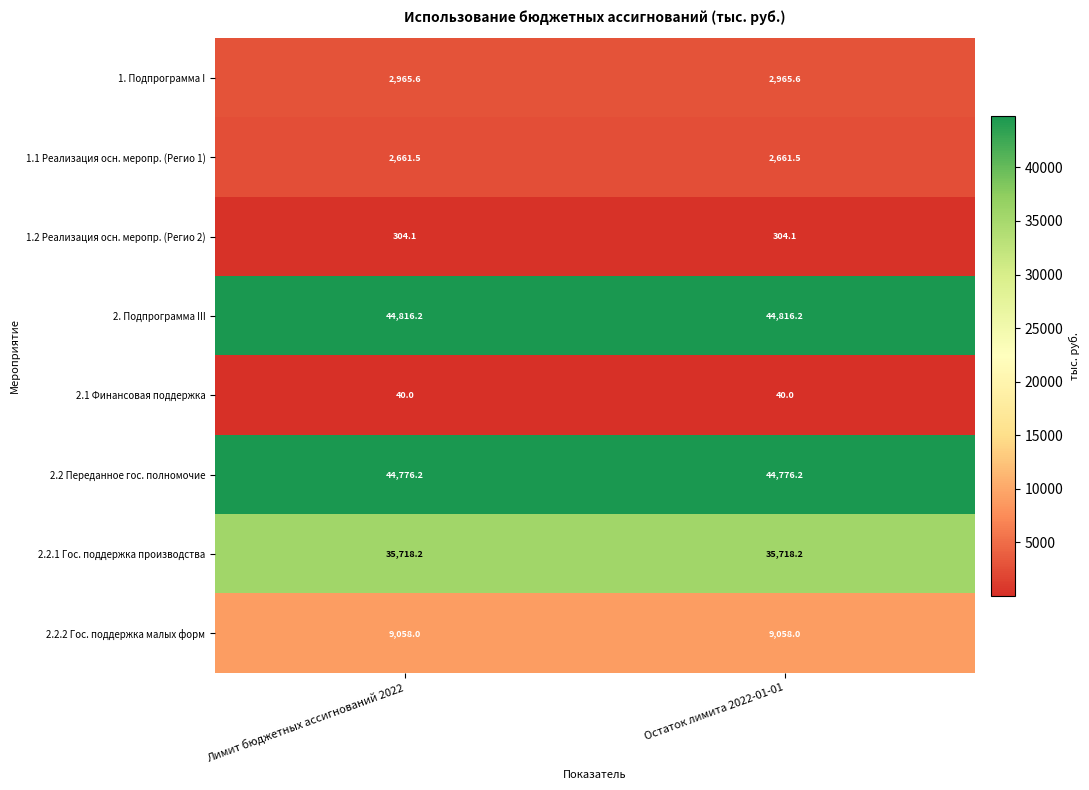

The value of 2.2 Переданное гос. полномочие at Лимит бюджетных ассигнований 2022 is 20410.1. True or false?

False